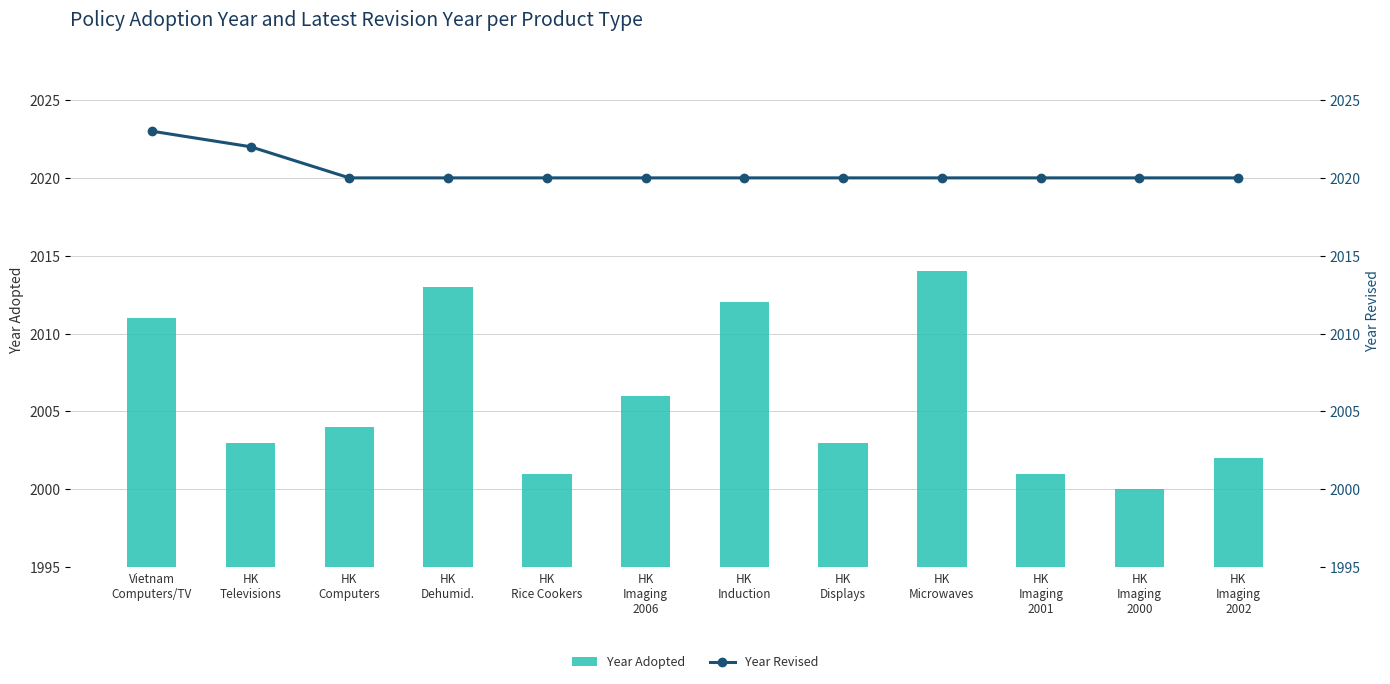

What position from the right is HK
Dehumid.?

9